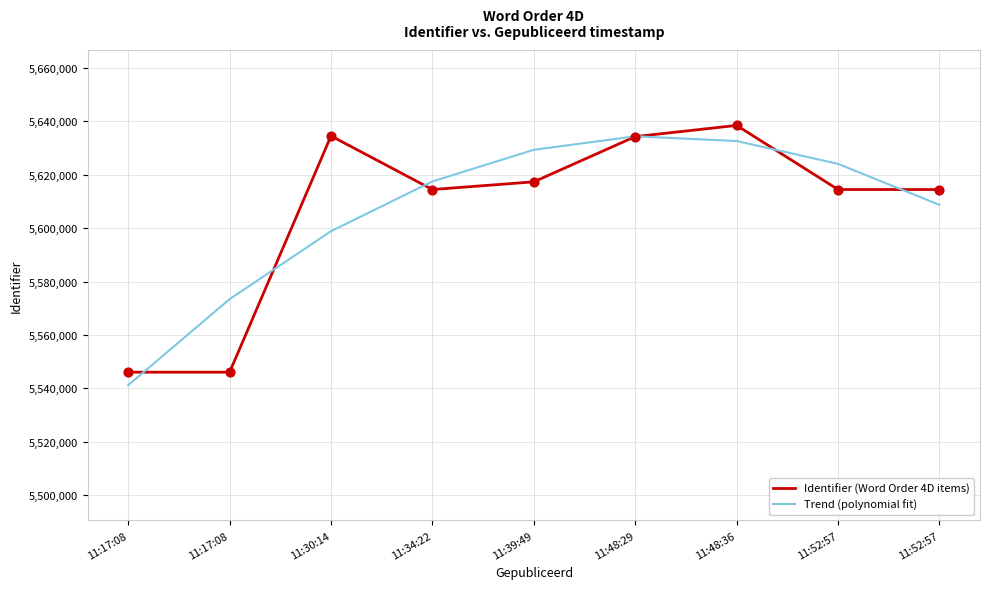

What are all the series names shown in the legend?

Identifier (Word Order 4D items), Trend (polynomial fit)